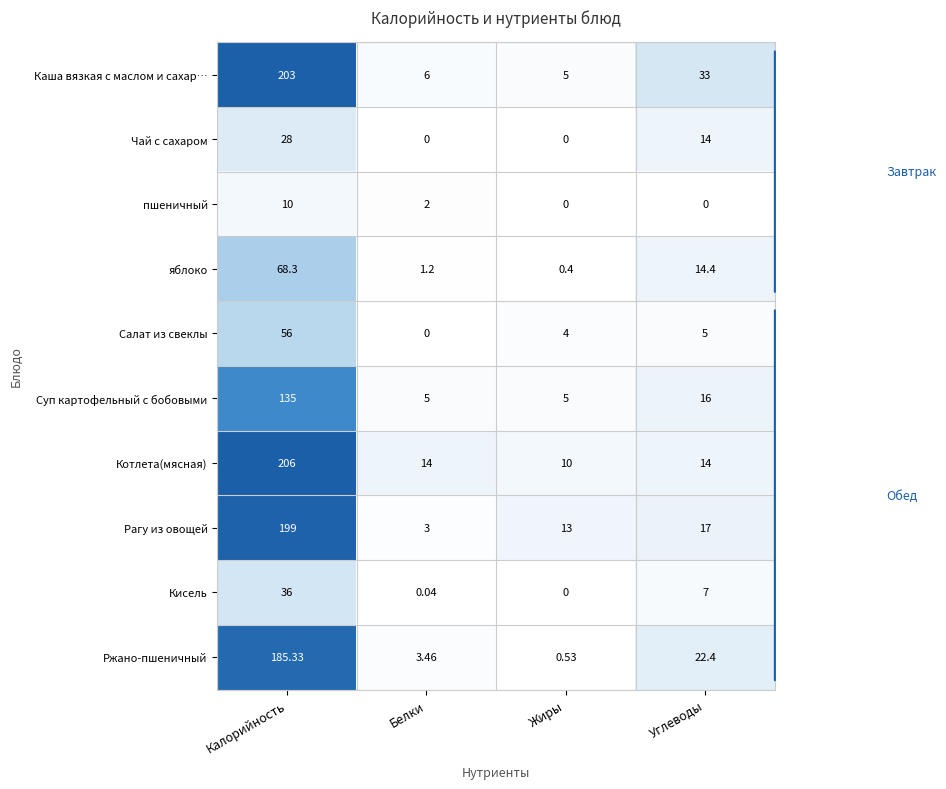

How many categories are shown in the chart?

4